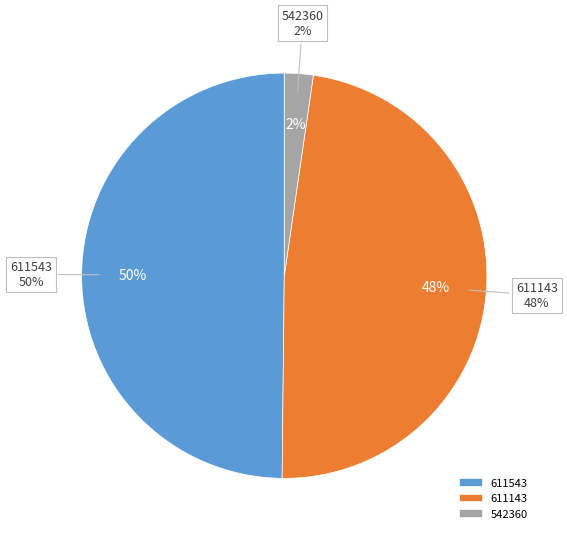

Combined, what portion of the pie is 542360 and 611143?

50.2%